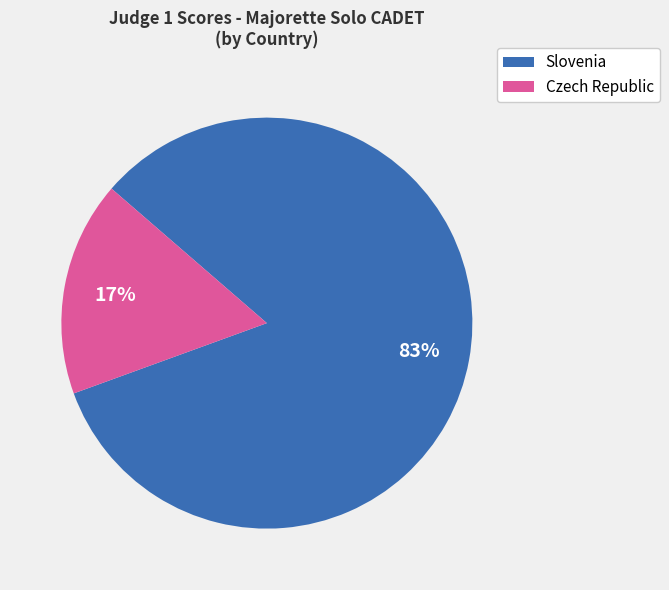

Rank the categories by value from lowest to highest.

Czech Republic, Slovenia